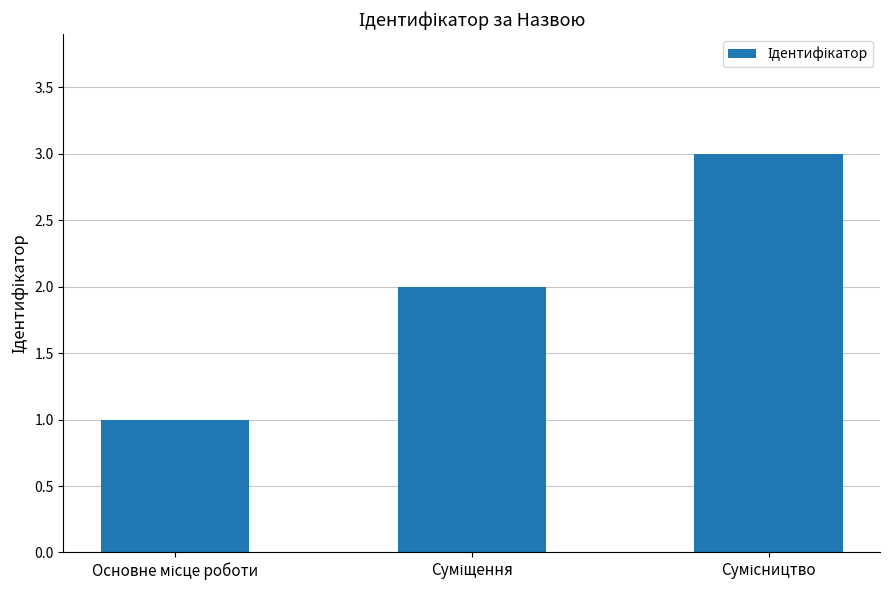

Count the values in the range 1 to 3.

3